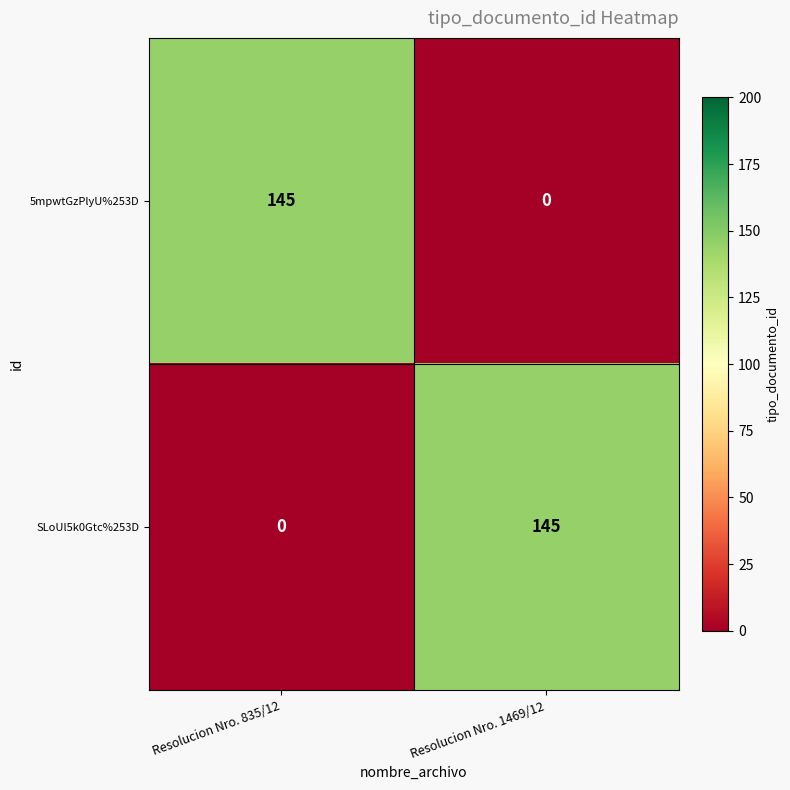

What is the highest value of the SLoUl5k0Gtc%253D series?

145